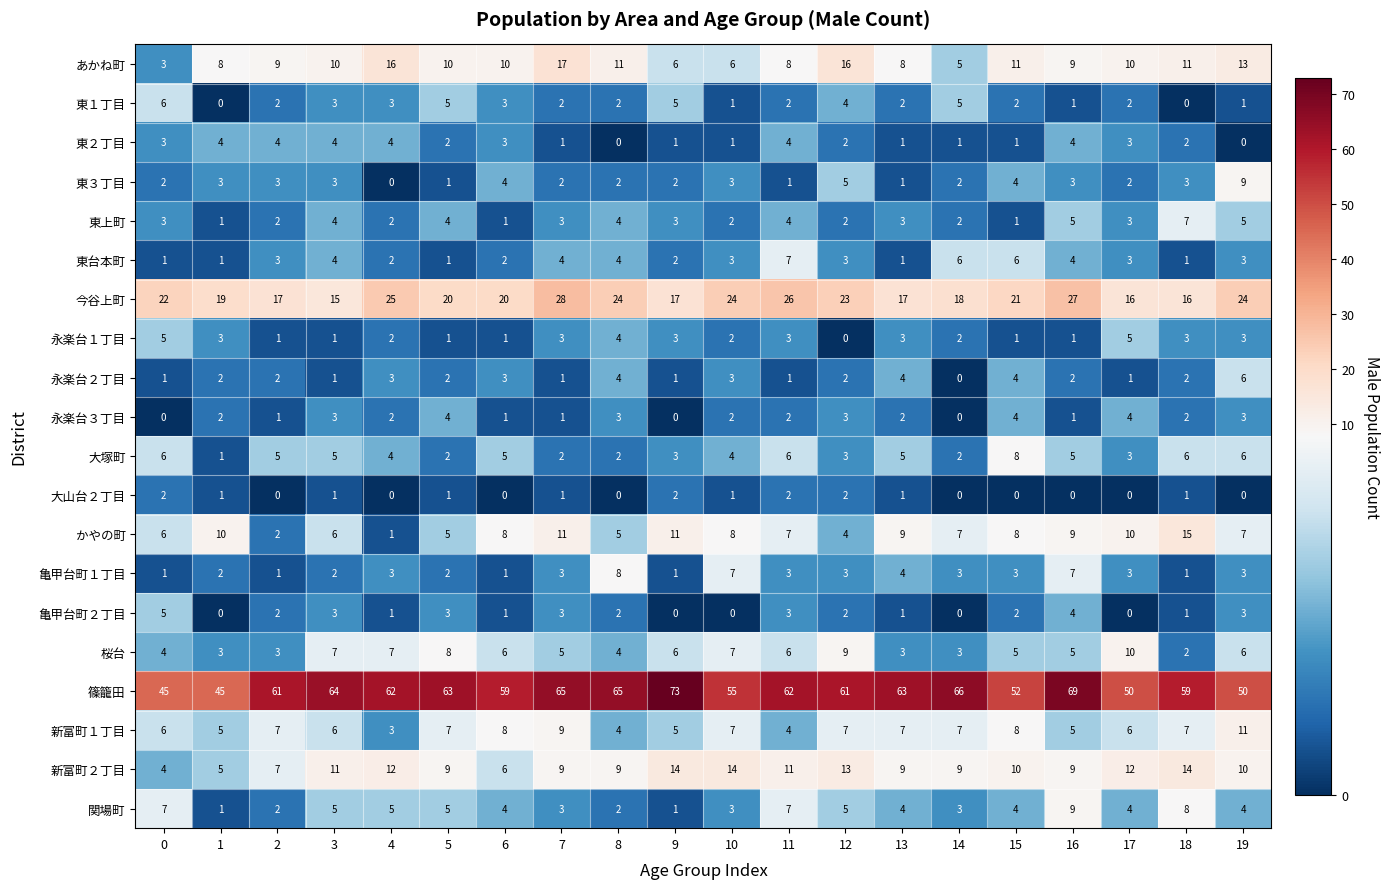

How many data points does each series have?

20